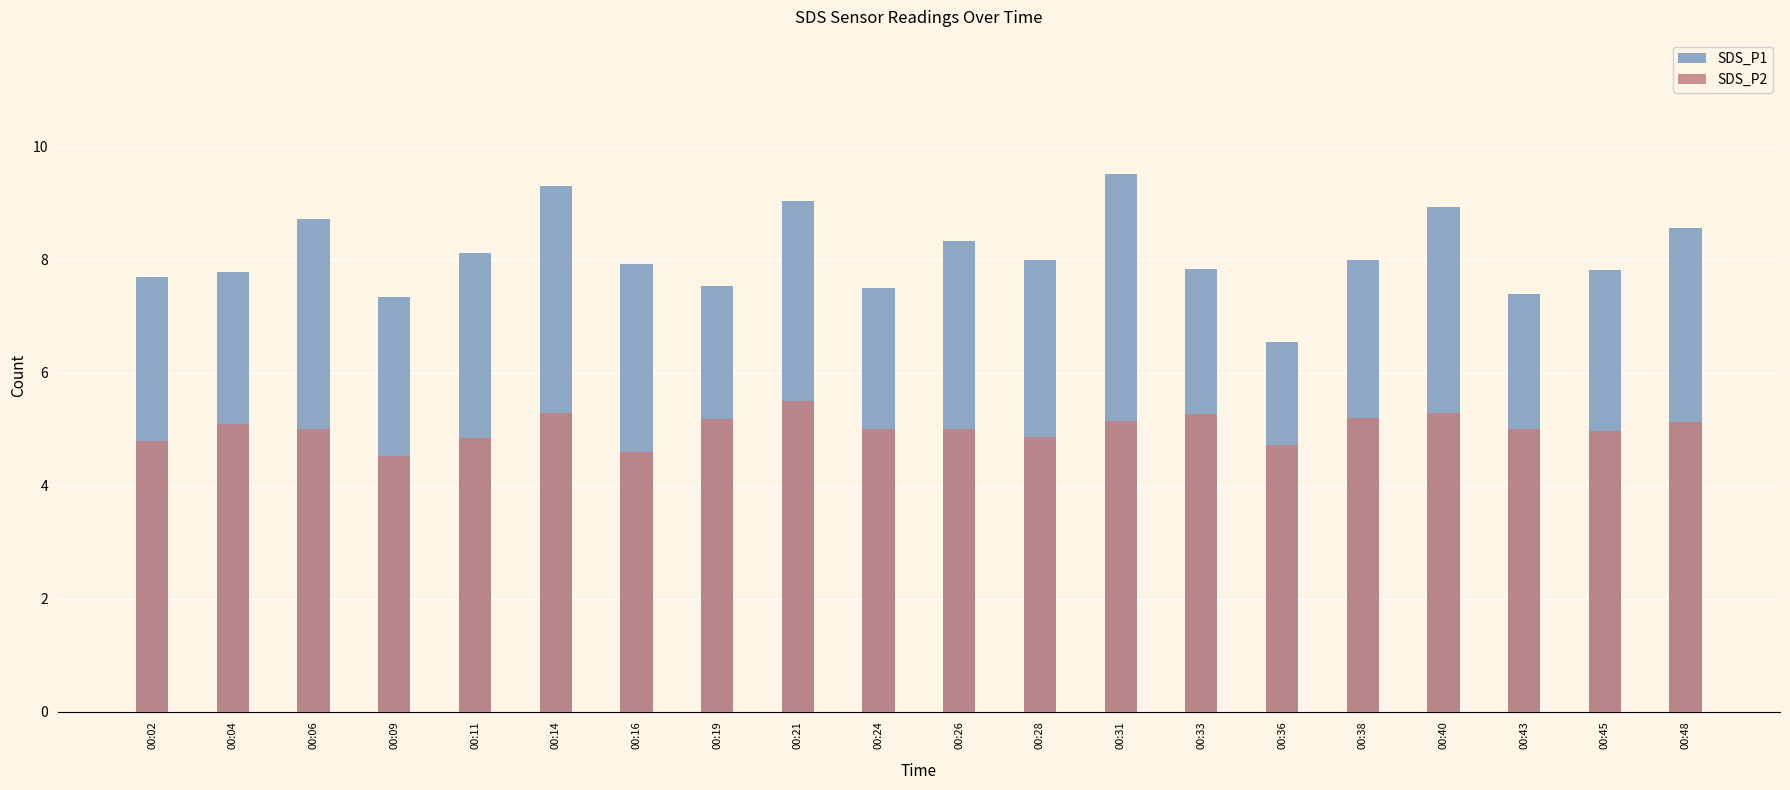

Reading left to right, list all the values displayed in this chart.

SDS_P1: 7.7	7.8	8.7	7.3	8.1	9.3	7.9	7.5	9.1	7.5	8.3	8.0	9.5	7.8	6.5	8.0	8.9	7.4	7.8	8.6
SDS_P2: 4.8	5.1	5.0	4.5	4.8	5.3	4.6	5.2	5.5	5.0	5.0	4.9	5.2	5.3	4.7	5.2	5.3	5.0	5.0	5.1